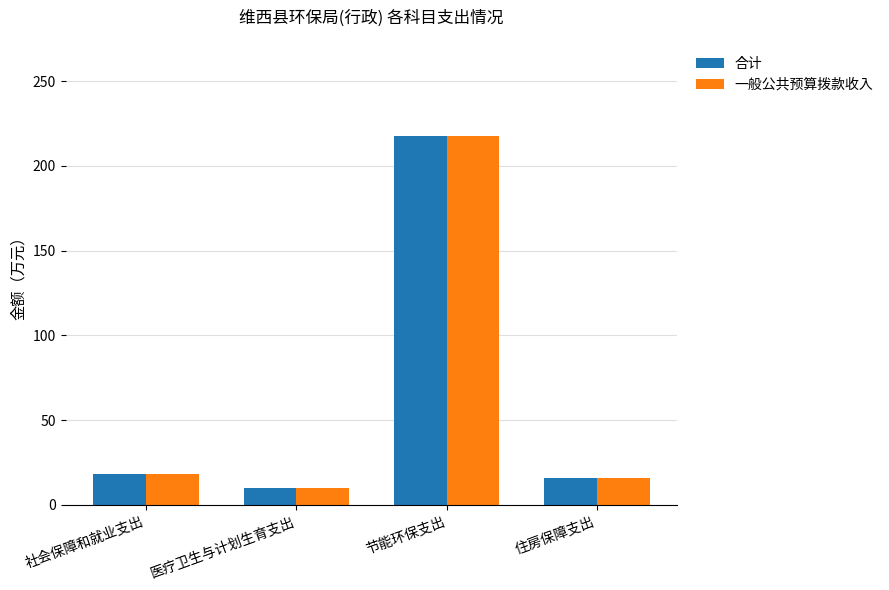

What is the average value of the 一般公共预算拨款收入 series?

65.4